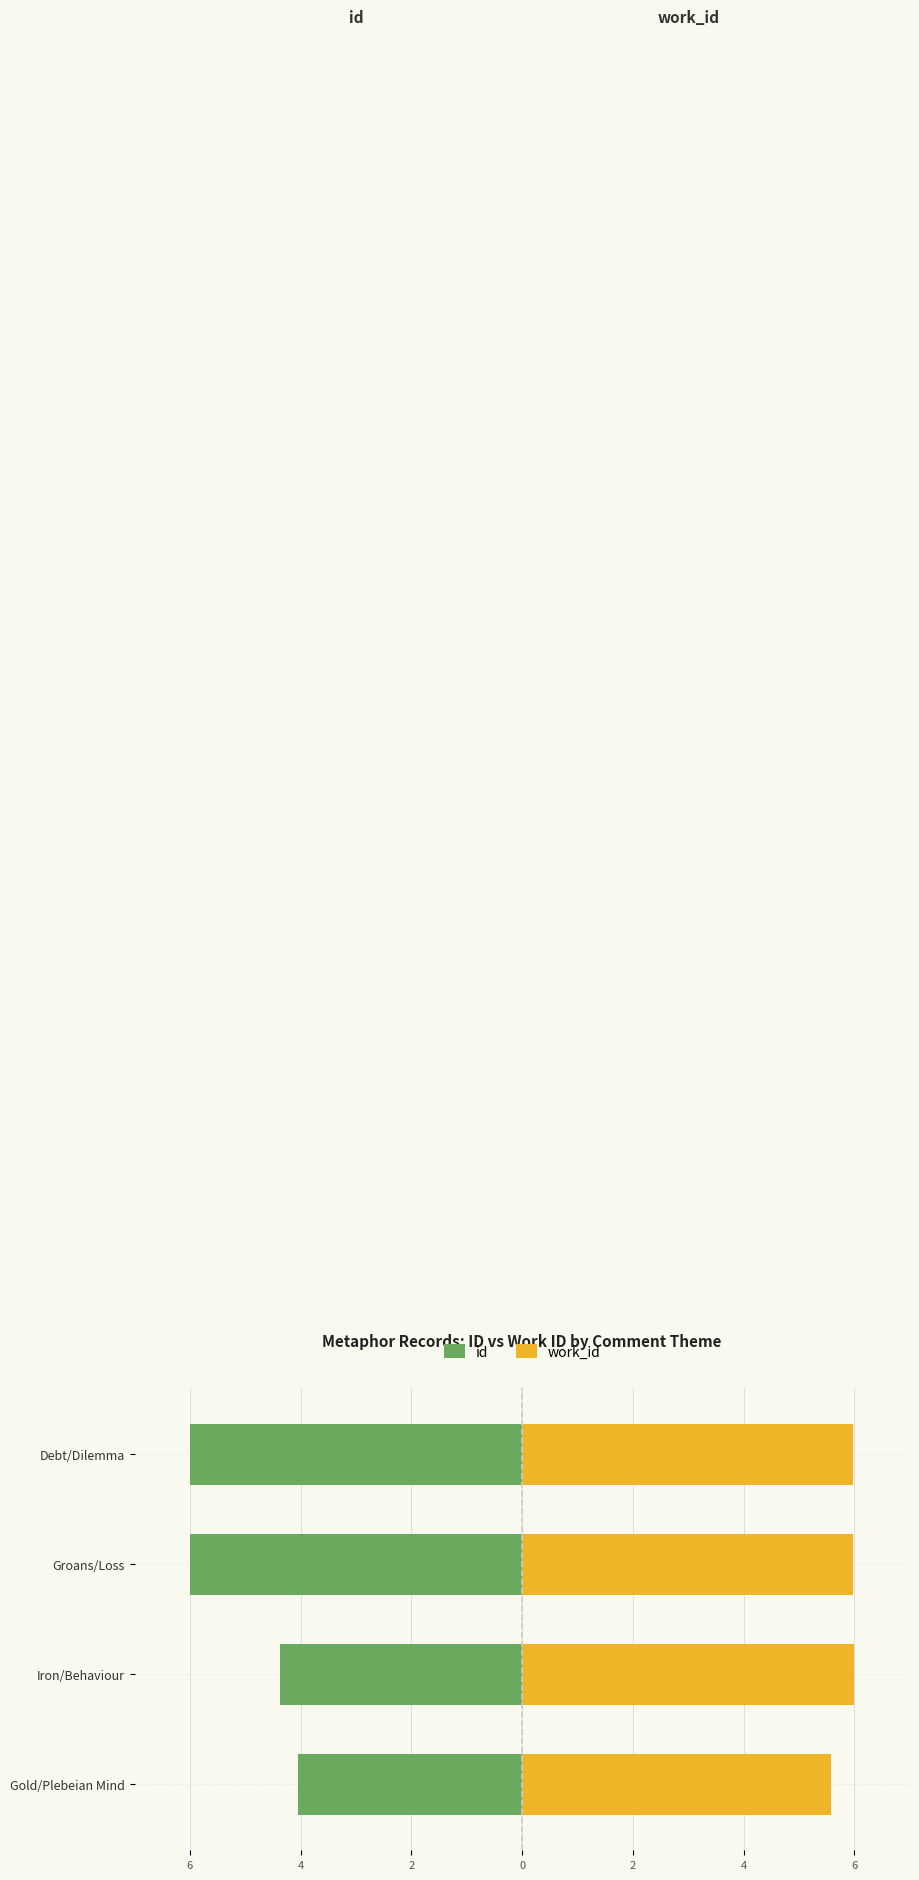

The value of work_id at Gold/Plebeian Mind is 5.6. True or false?

True